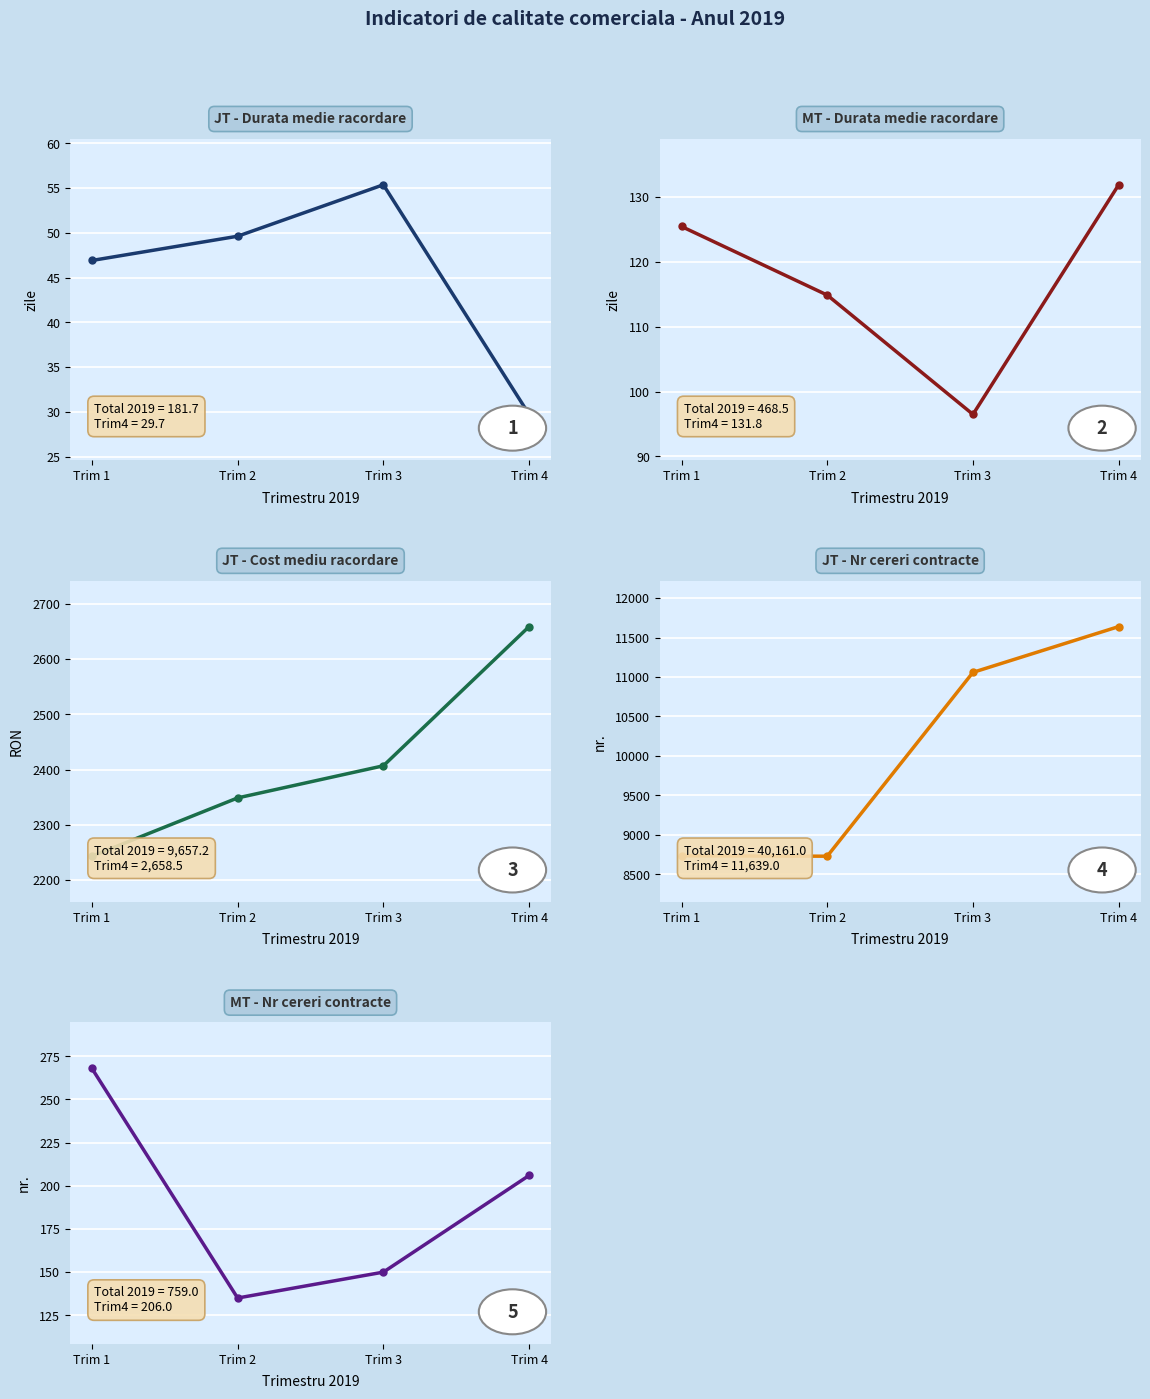

Which series has the largest range (max minus min)?

JT - Nr cereri contracte